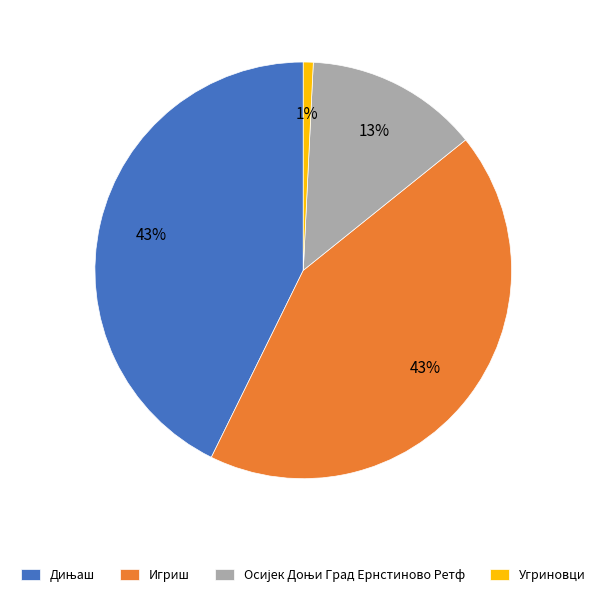

The Игриш slice represents 30% of the pie. True or false?

False